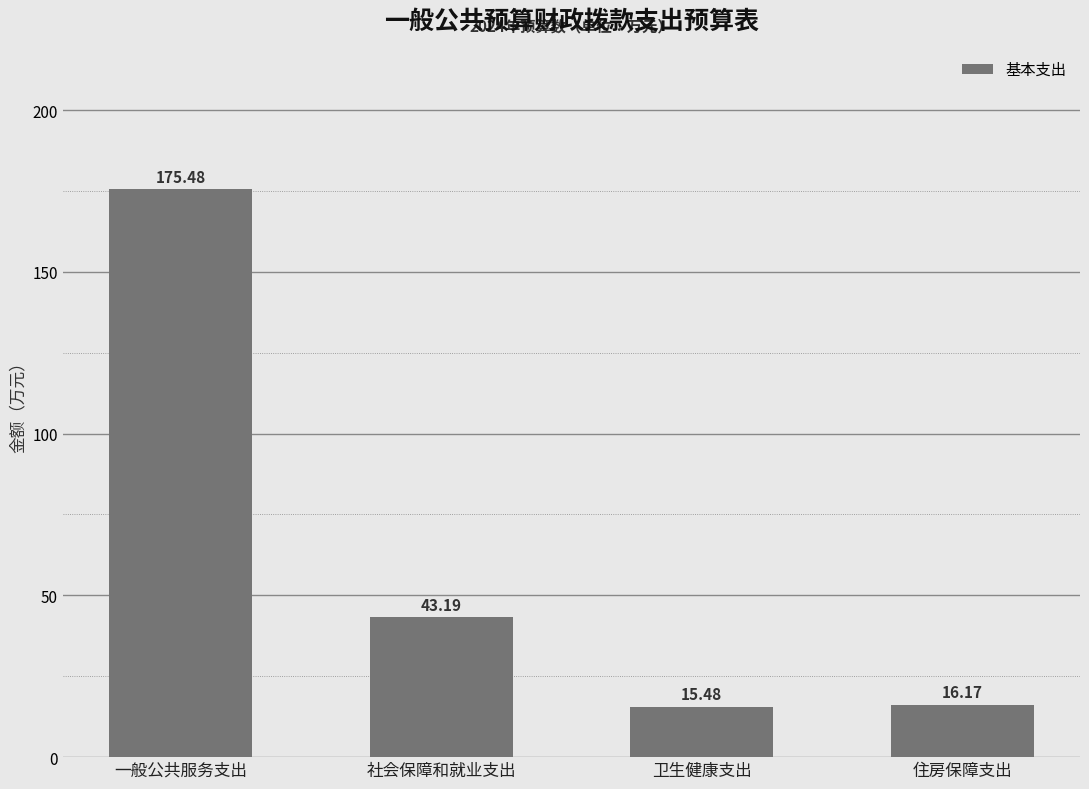

What is the average value?

62.6